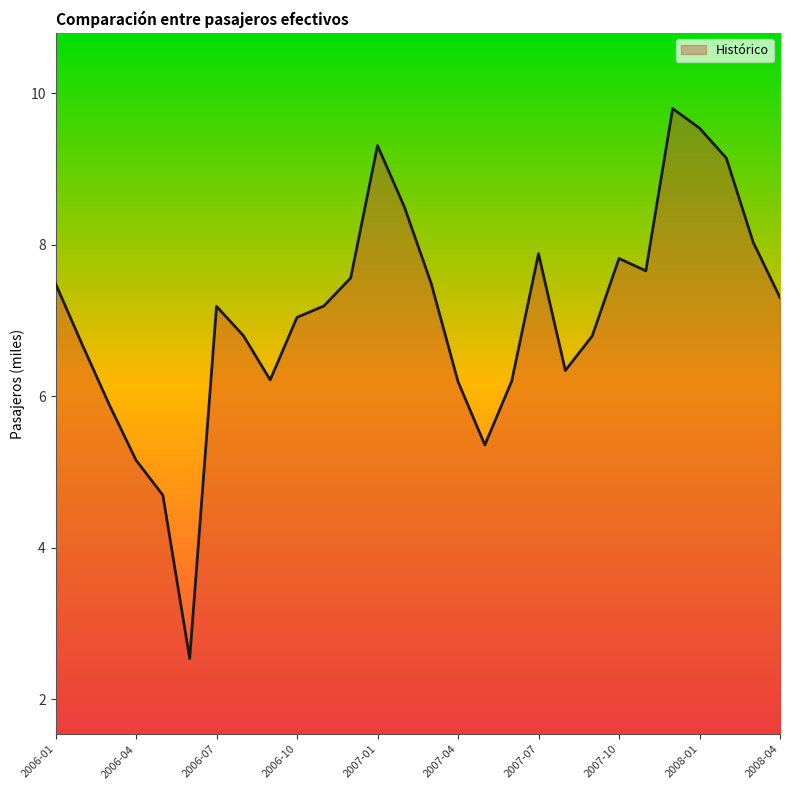

What is the difference between the maximum and minimum values?

7.3